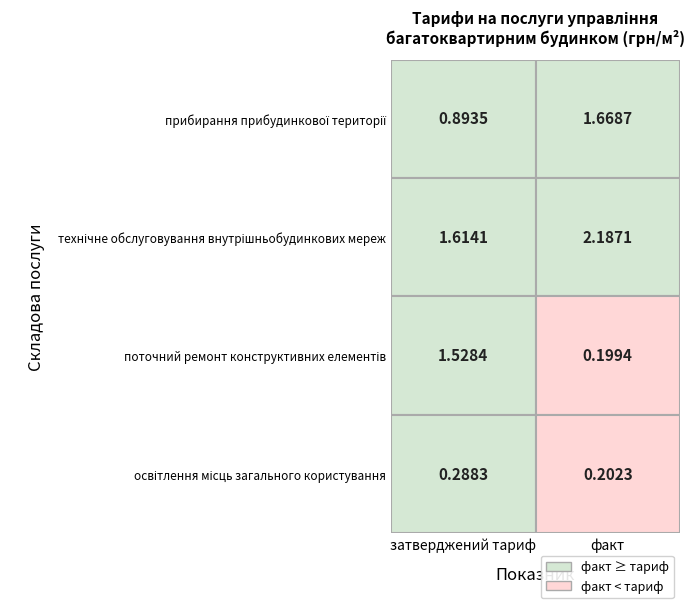

Rank the series at 0 from lowest to highest value.

освітлення місць загального користування, прибирання прибудинкової території, поточний ремонт конструктивних елементів, технічне обслуговування внутрішньобудинкових мереж